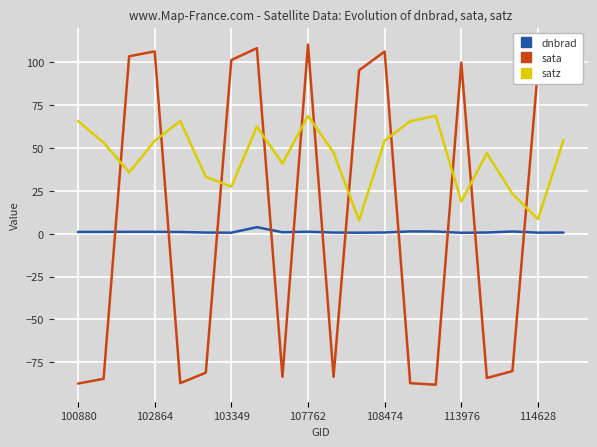

Which series has the largest range (max minus min)?

sata